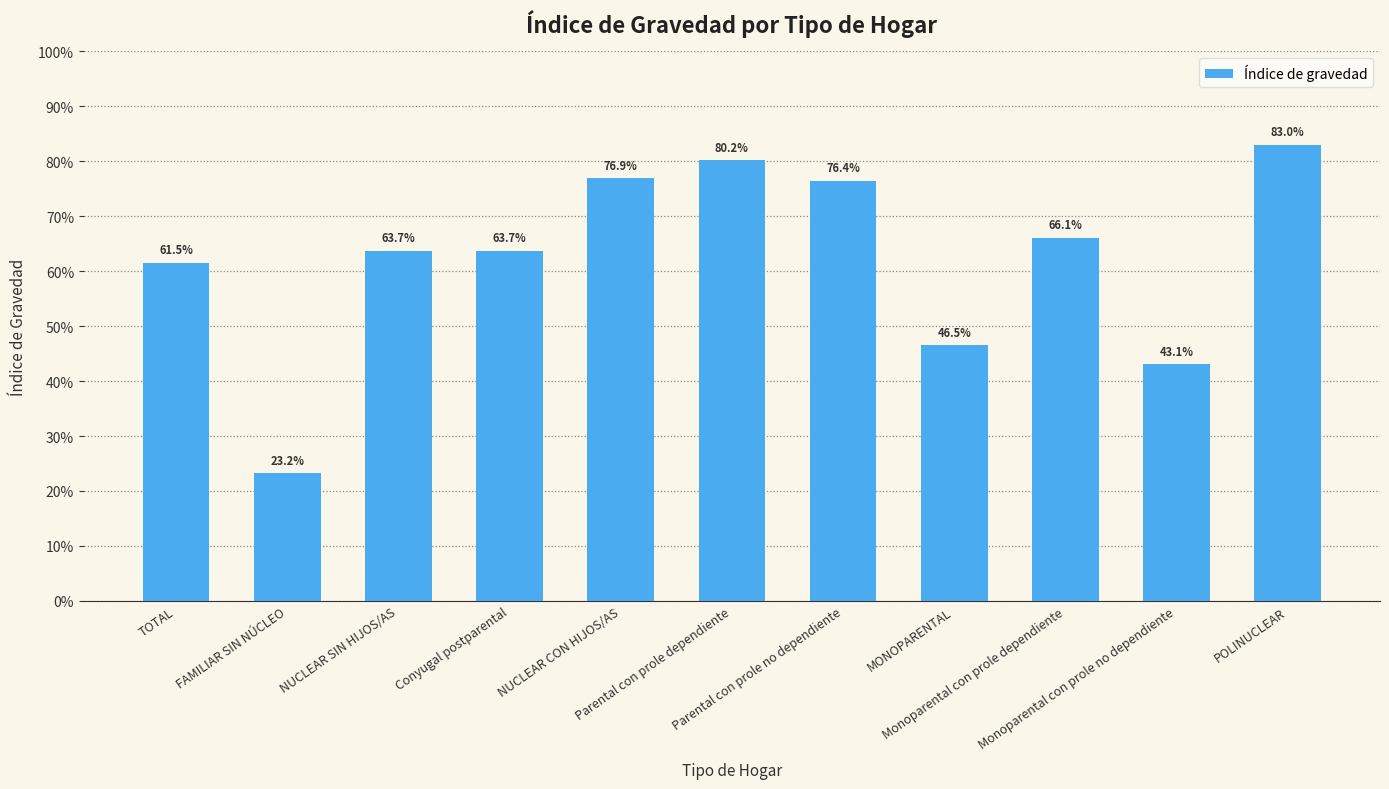

Does the chart contain any negative values?

No